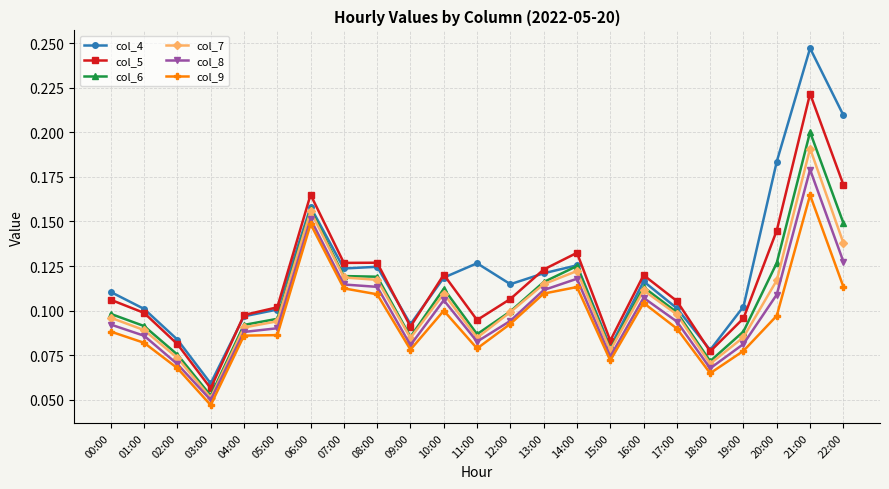

At which category is the sum across all series the highest?

21:00